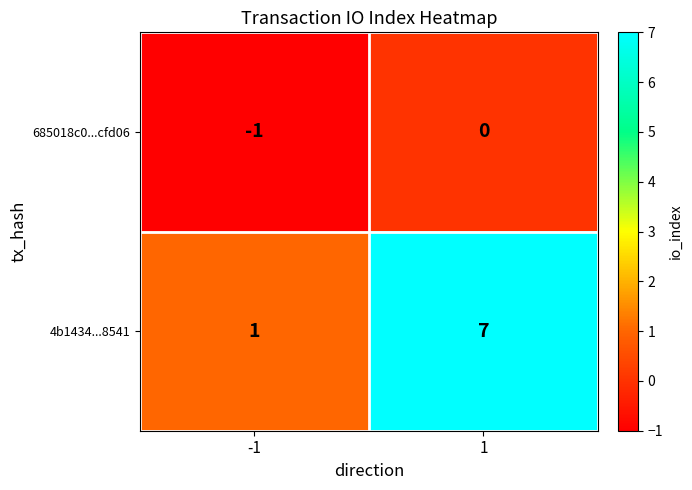

Count the number of categories in the chart.

2